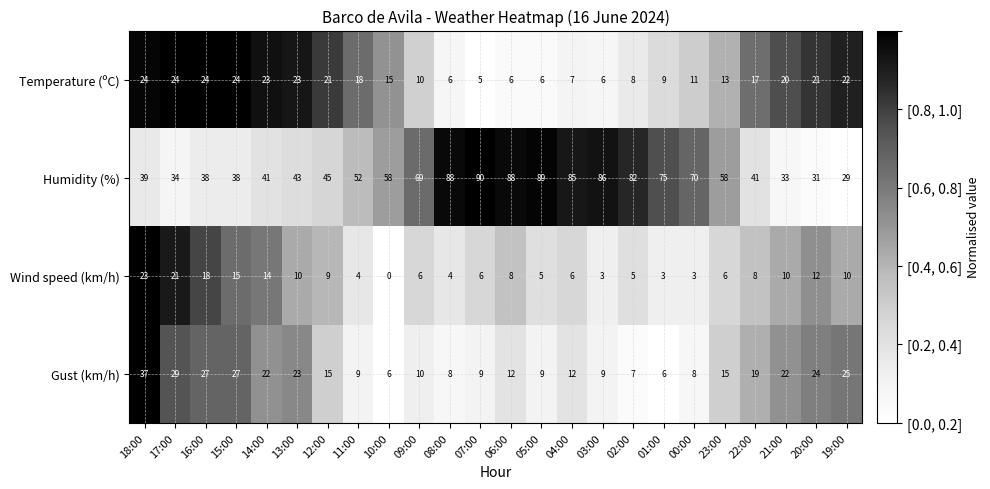

What is the difference between the highest and lowest values at 14:00?

27